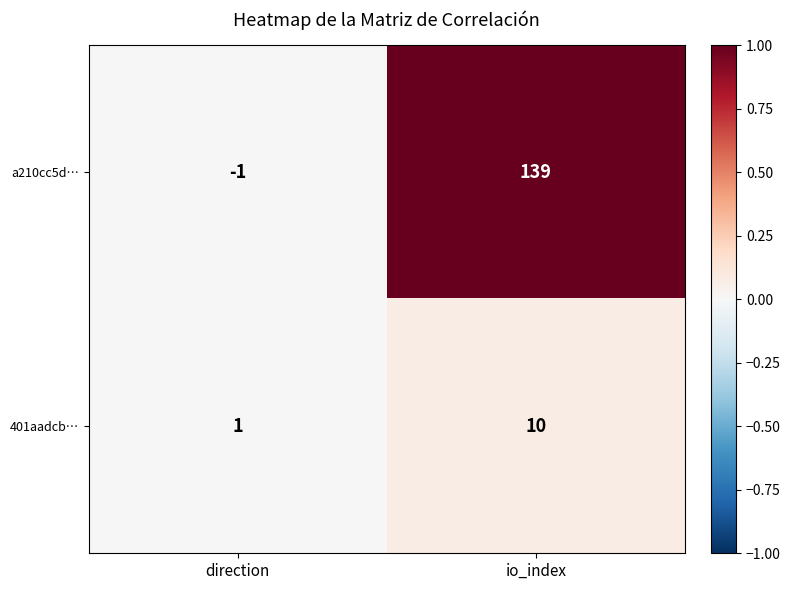

Is the value of 401aadcb… at direction greater than the value of a210cc5d… at io_index?

No